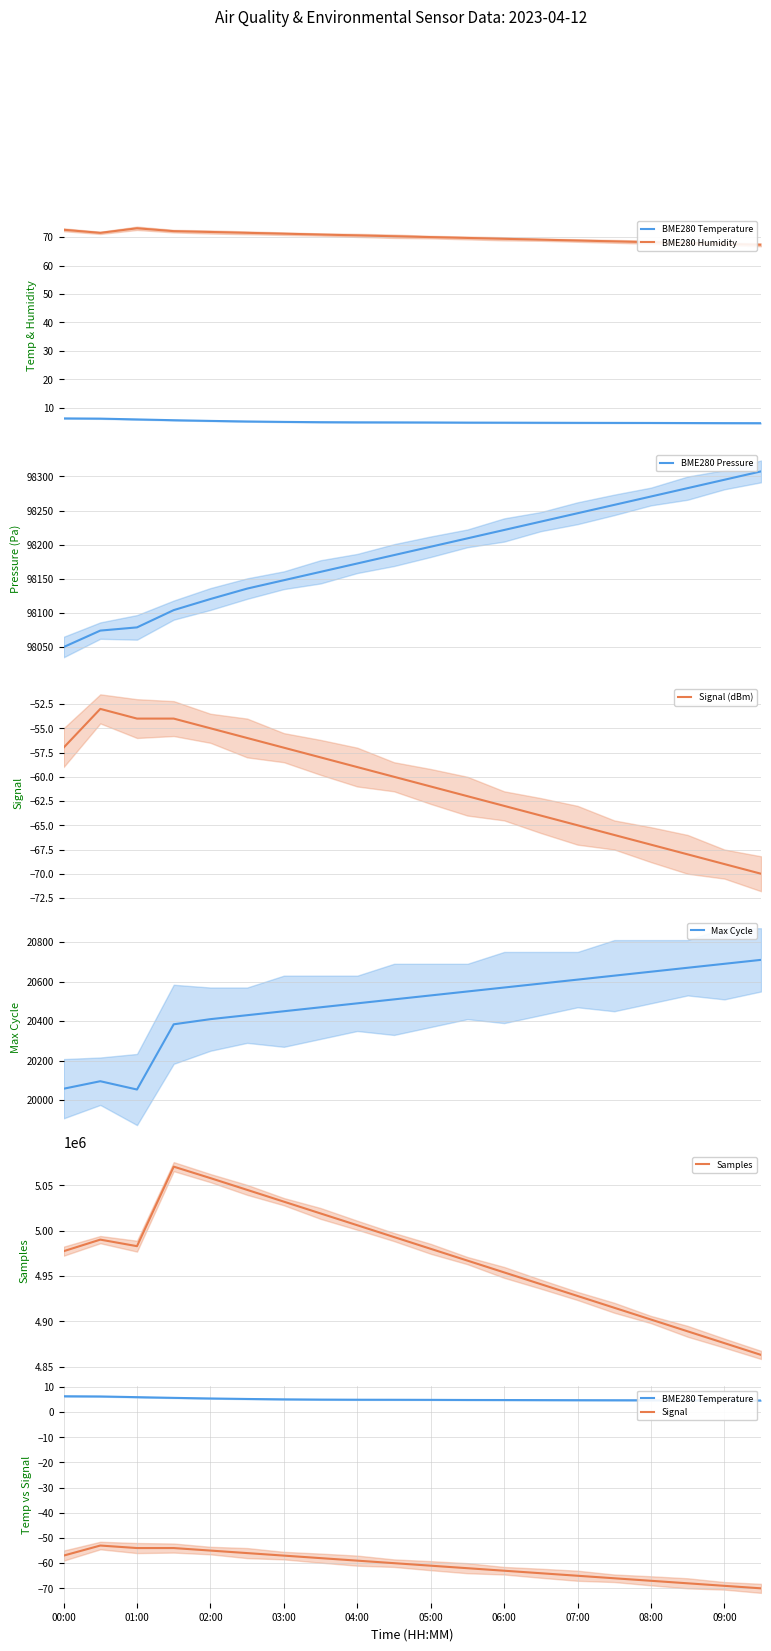

What is the lowest value of the Signal series?

-70.0